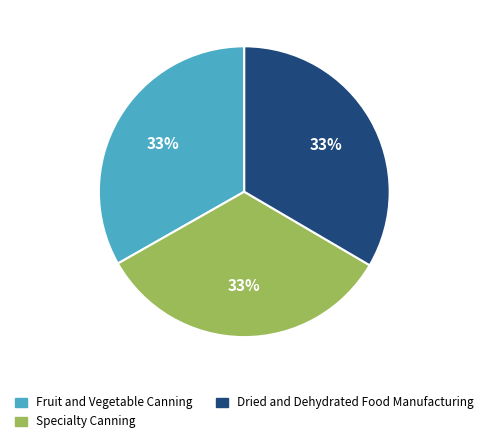

What is the ratio of the value at Specialty Canning to the value at Fruit and Vegetable Canning?

1.0